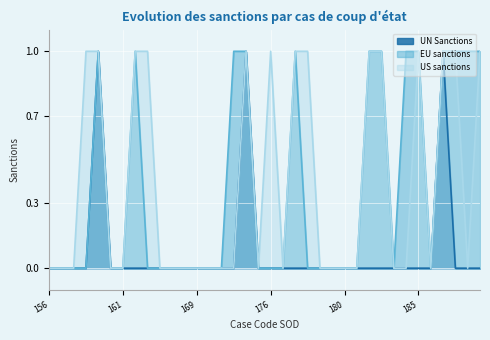

List the labels in order of UN Sanctions value, smallest first.

156, 157, 158, 160, 162, 161, 163, 164, 165, 166, 167, 169, 168, 172, 171, 173, 176, 174, 175, 177, 178, 179, 180, 181, 182, 183, 184, 186, 185, 187, 189, 190, 191, 159, 170, 188